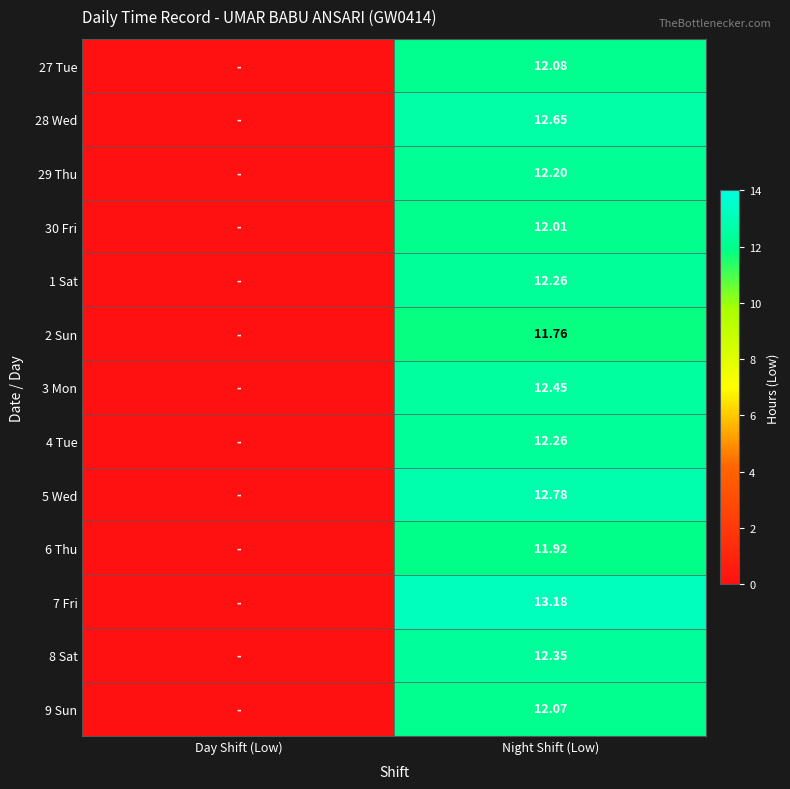

At how many categories does at least one series exceed 13?

1